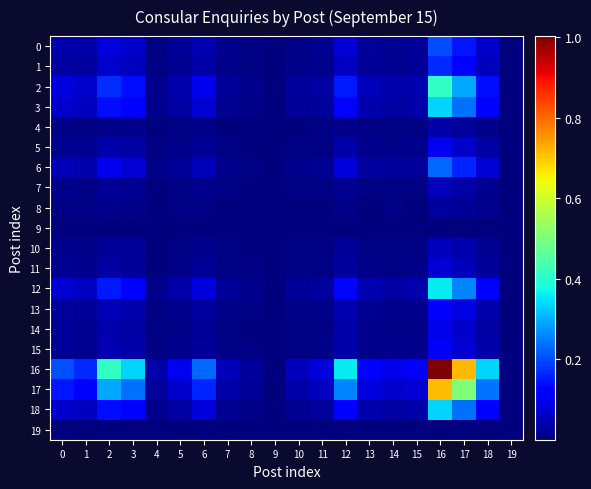

What is the greatest value displayed?

1.0